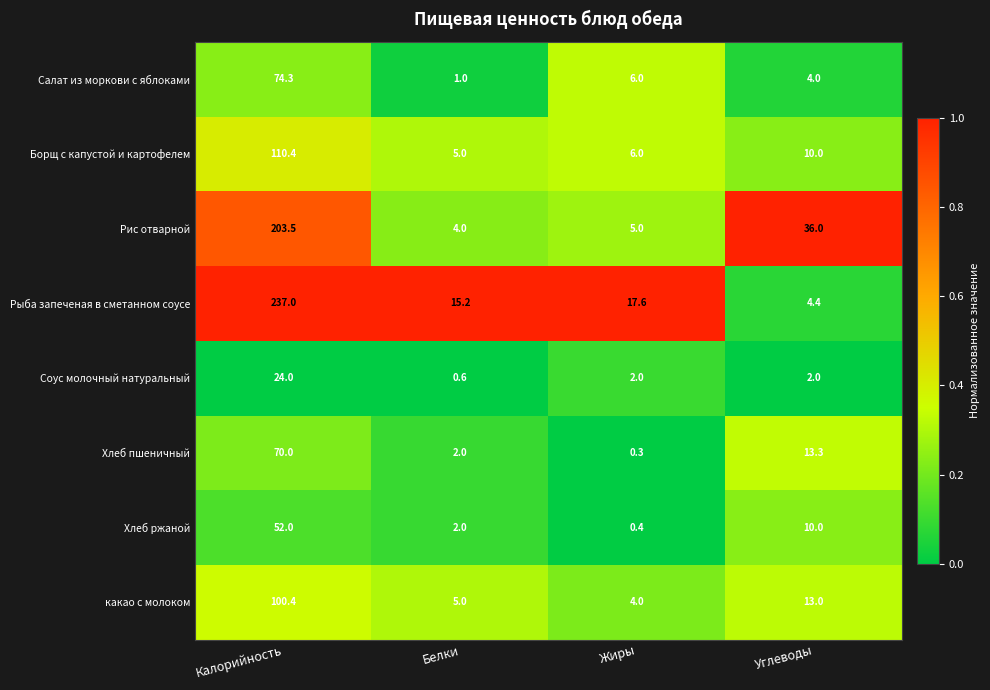

What is the average value of the Соус молочный натуральный series?

7.2